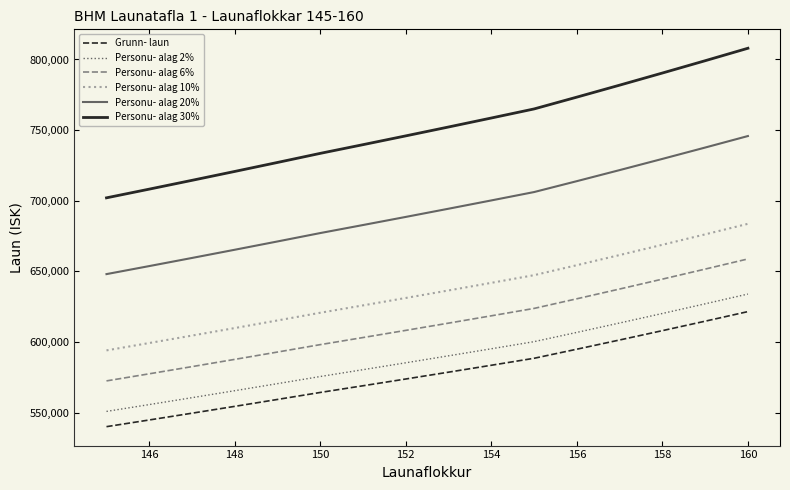

What is the maximum value shown in the chart?

807944.0